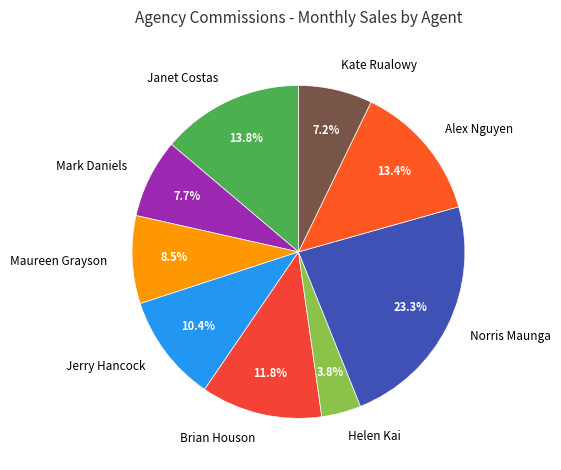

The Norris Maunga slice represents 31% of the pie. True or false?

False